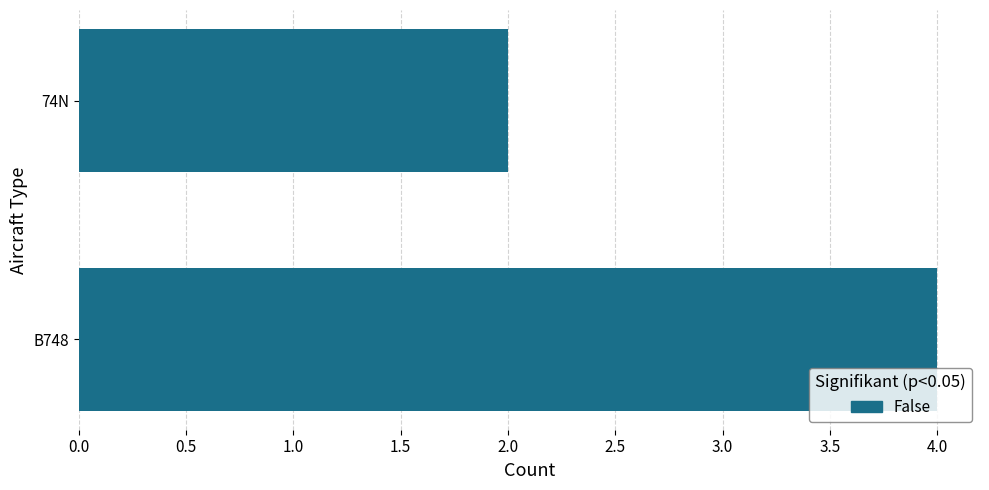

List the labels in order of value, smallest first.

74N, B748